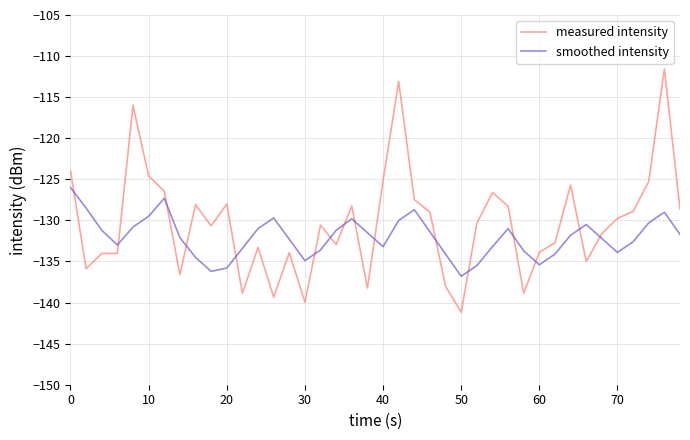

In measured intensity, how many points are higher than both neighbors (excluding endpoints)?

12